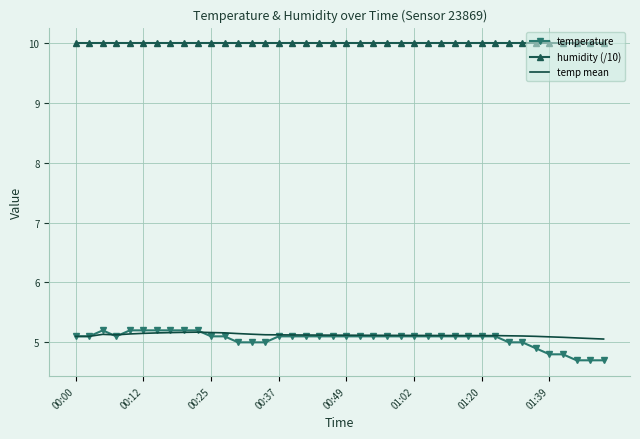

What is the greatest value displayed?

10.0